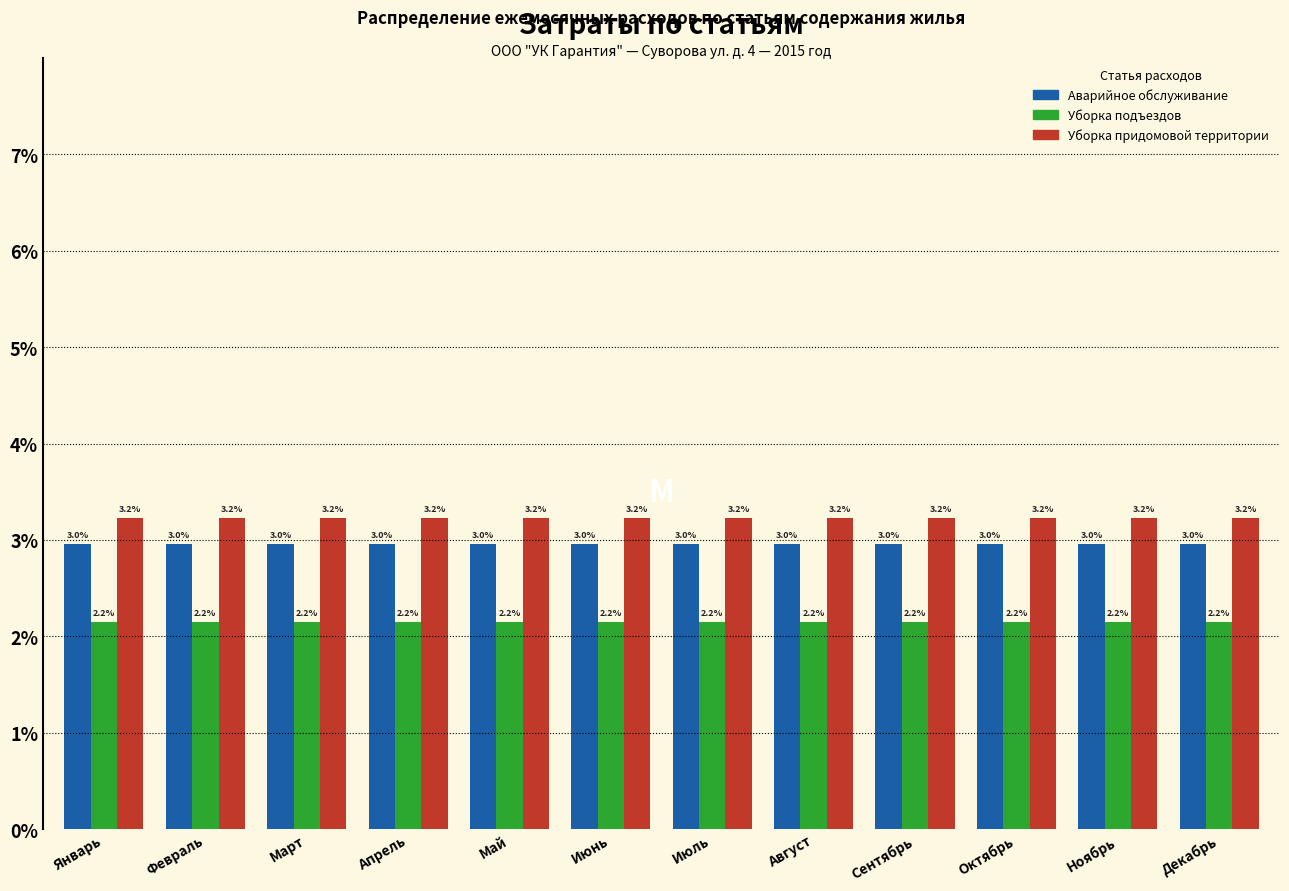

At how many categories does at least one series exceed 3?

12